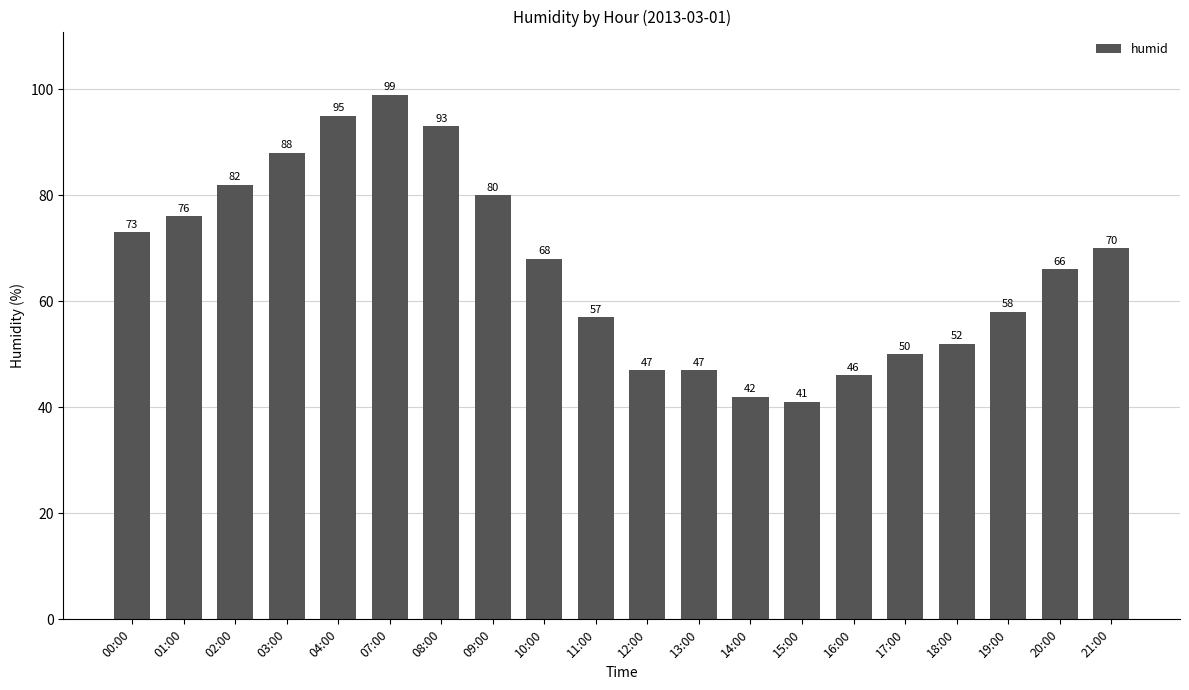

What is the approximate value at 19:00?

58